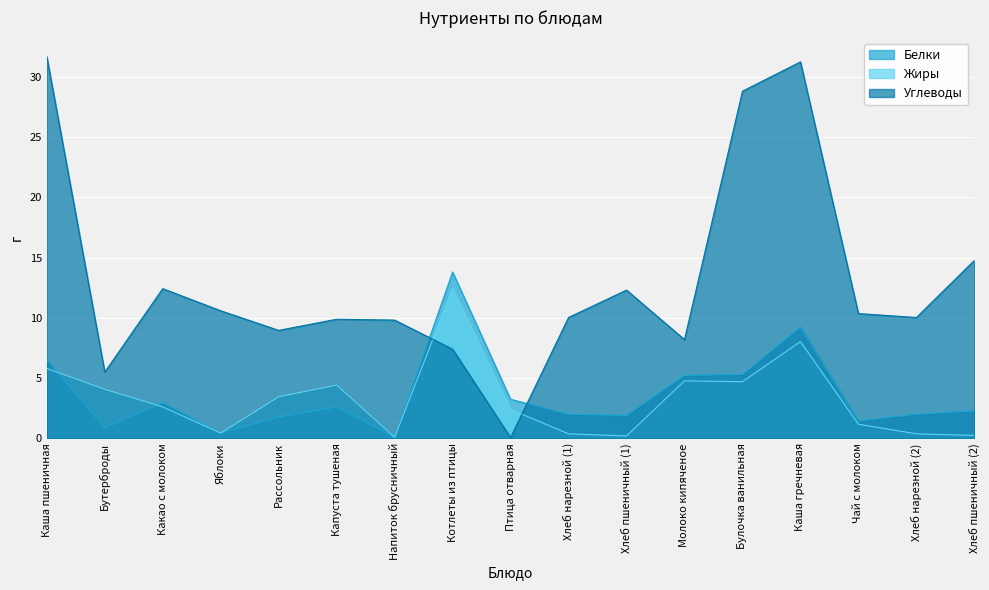

What is the total value across all series at Молоко кипяченое?

18.2